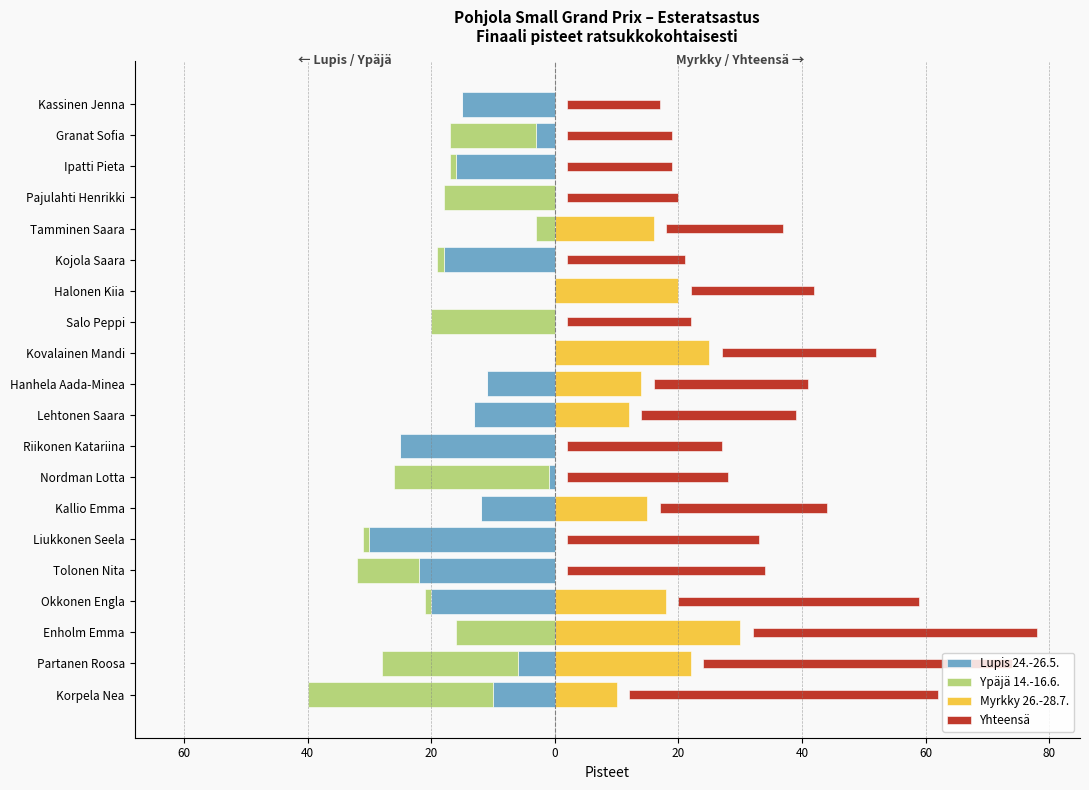

What is the difference between the maximum and minimum values in the Ypäjä 14.-16.6. series?

30